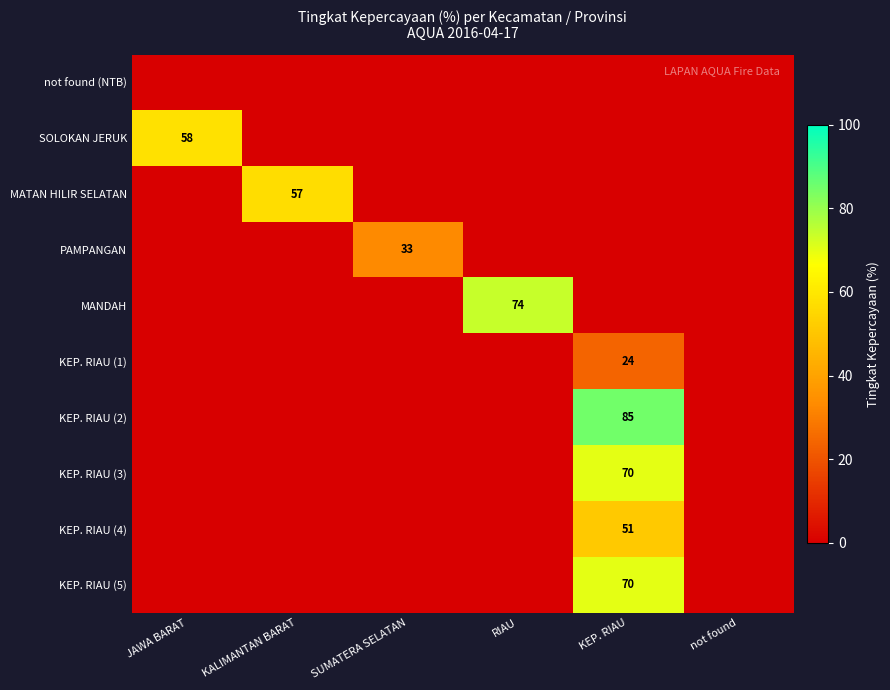

Rank the categories by MANDAH value from highest to lowest.

RIAU, JAWA BARAT, KALIMANTAN BARAT, SUMATERA SELATAN, KEP. RIAU, not found